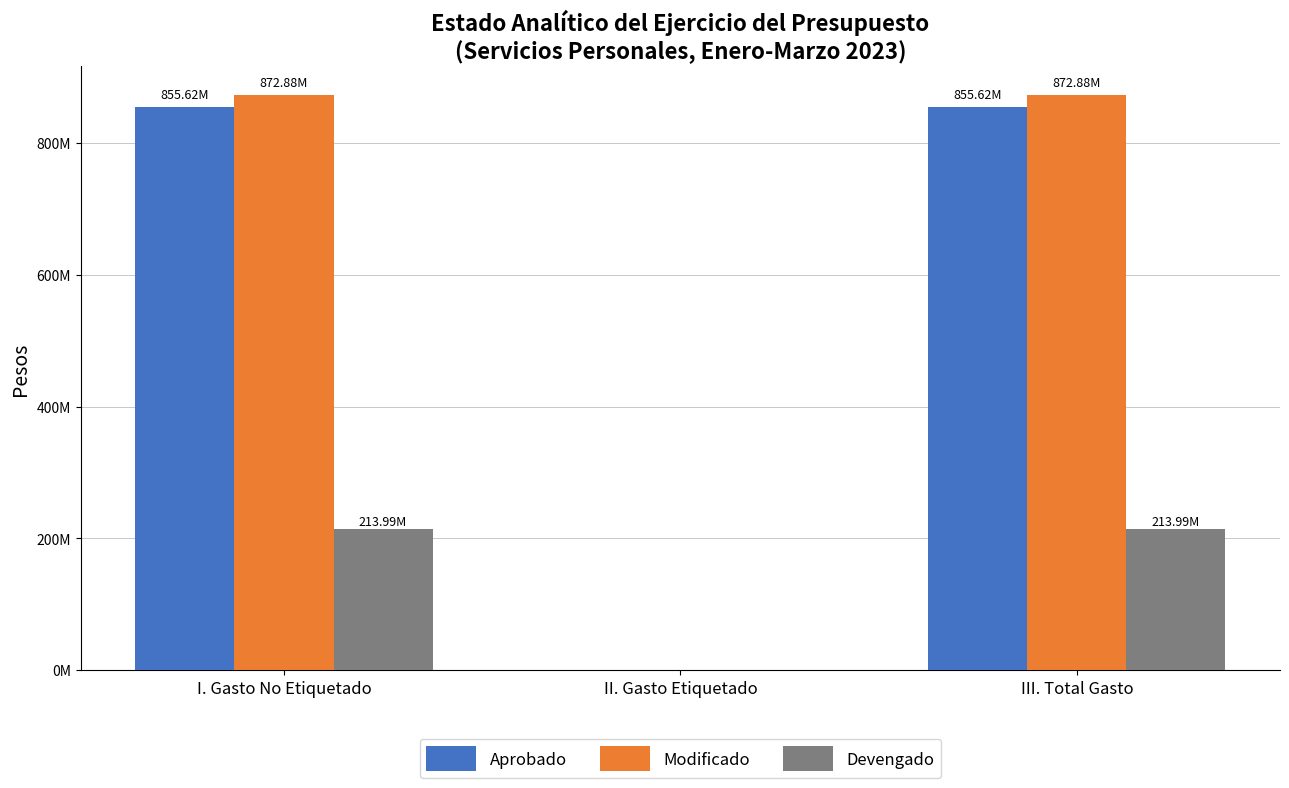

Does the chart contain stacked bars?

No